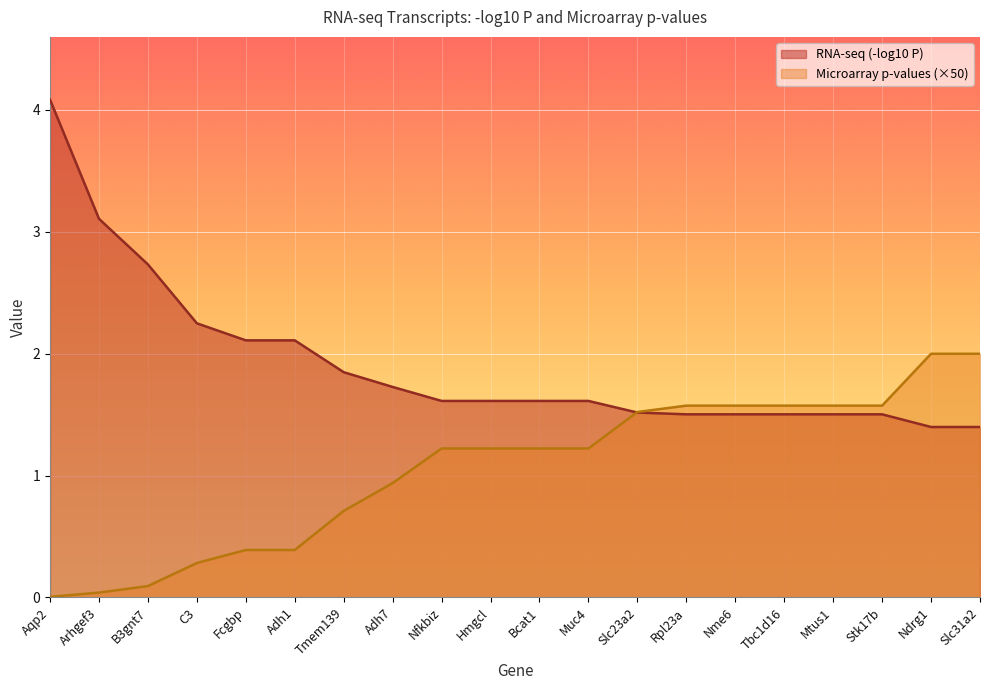

Reading left to right, what are all the values shown in this chart?

RNA-seq (-log10 P): 4.1	3.1	2.7	2.2	2.1	2.1	1.8	1.7	1.6	1.6	1.6	1.6	1.5	1.5	1.5	1.5	1.5	1.5	1.4	1.4
Microarray wilcox p-values: 0.0	0.0	0.1	0.3	0.4	0.4	0.7	0.9	1.2	1.2	1.2	1.2	1.5	1.6	1.6	1.6	1.6	1.6	2.0	2.0